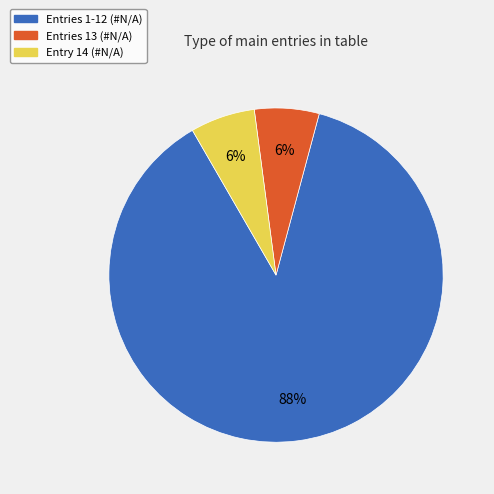

Is there a majority slice in this chart?

Yes